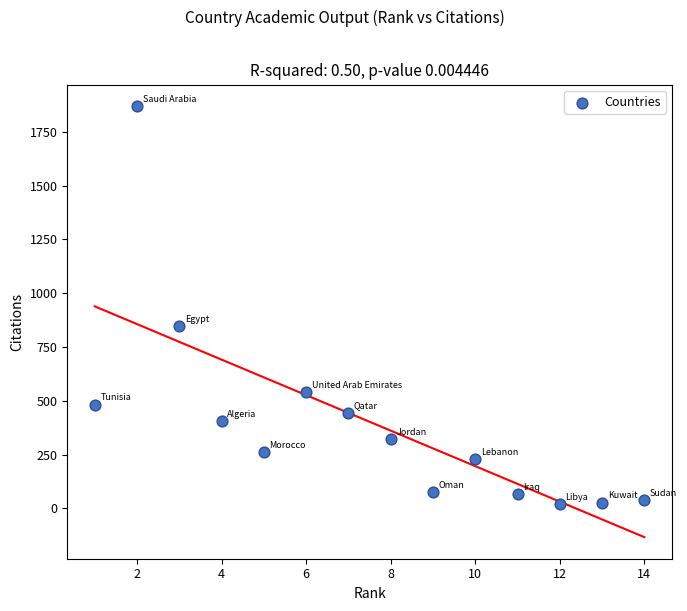

What Y value in the scatter plot is closest to 946?

849